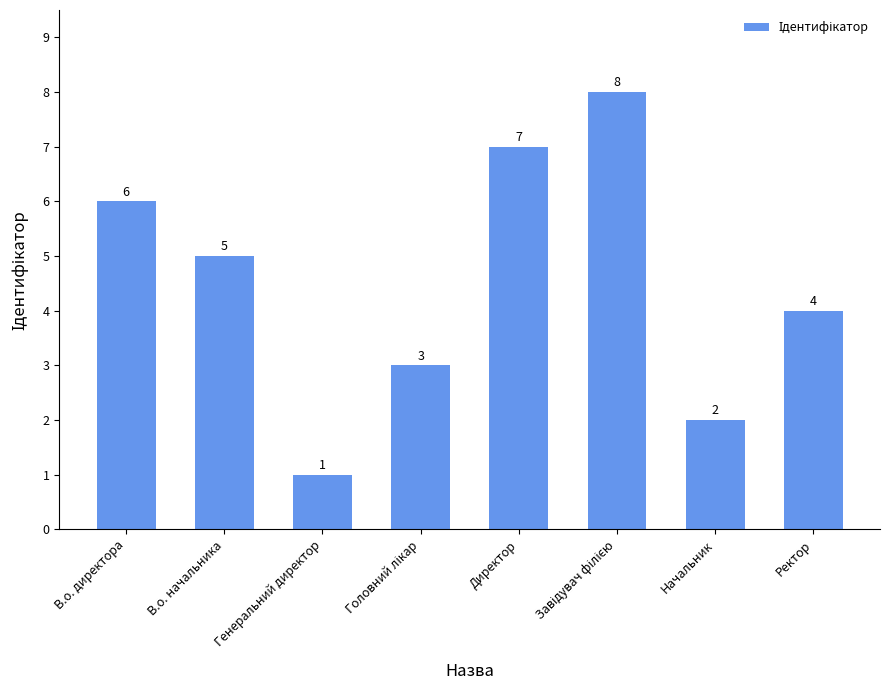

What is the difference between the values at В.о. начальника and Генеральний директор?

4